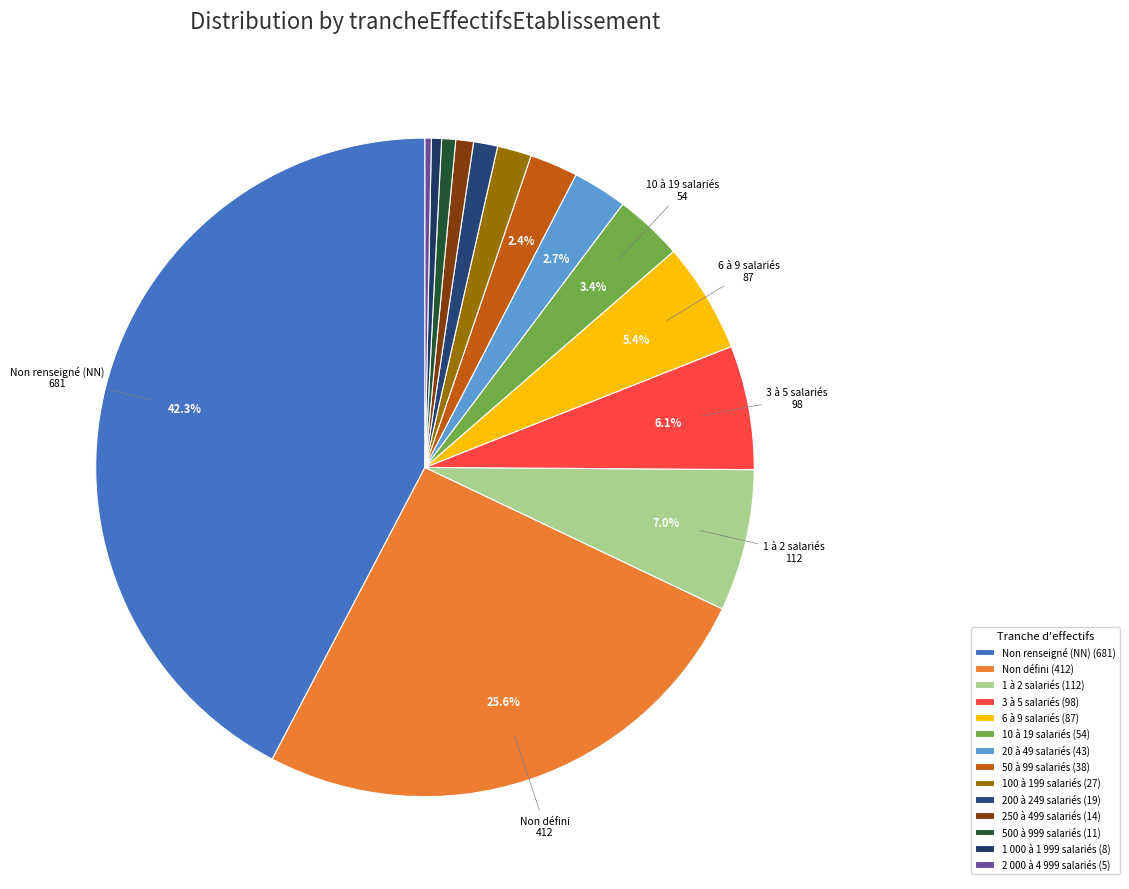

Count the number of slices in the pie.

14